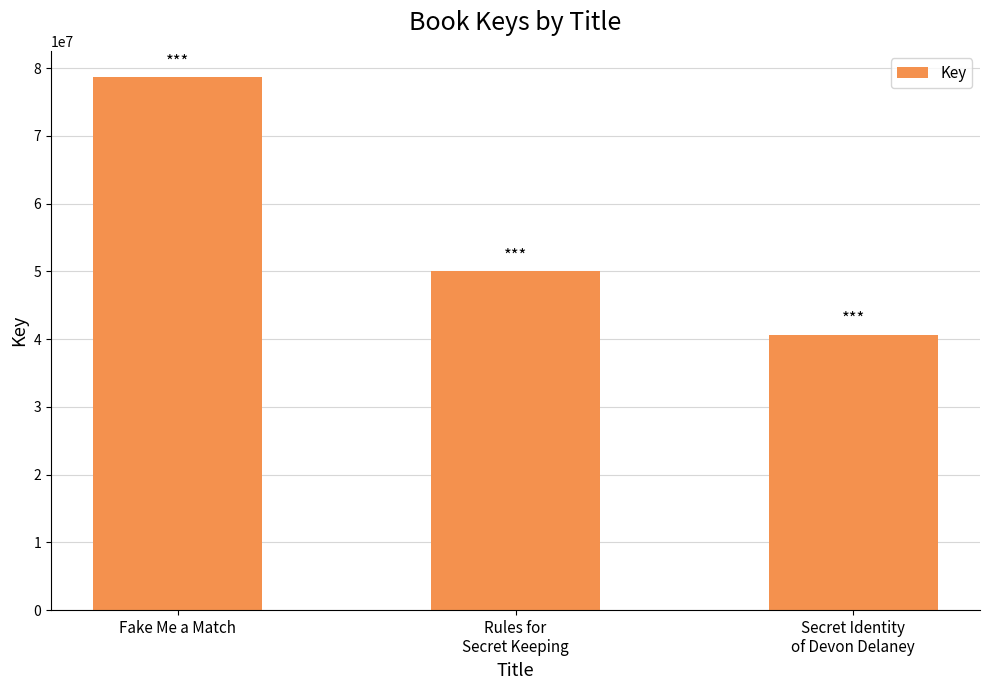

What is the difference between the maximum and second lowest values?

28625930